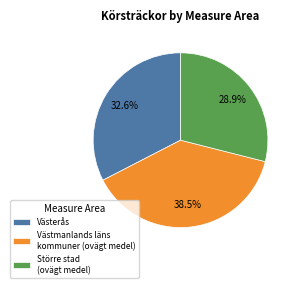

What is the smallest slice in the pie chart?

Större stad (ovägt medel)